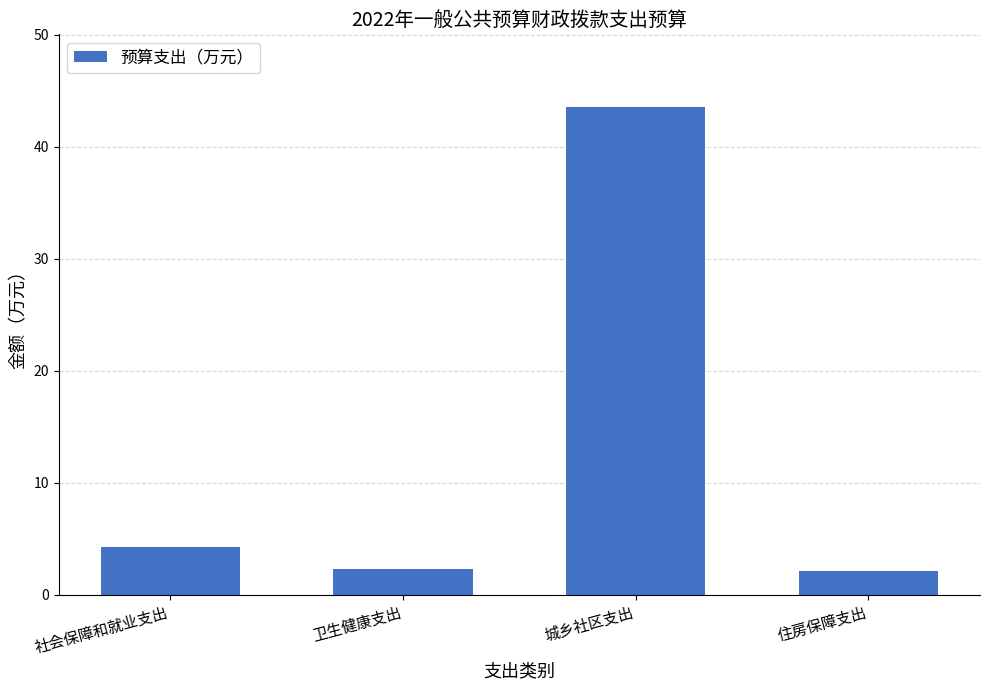

At which label is the value closest to 22?

社会保障和就业支出